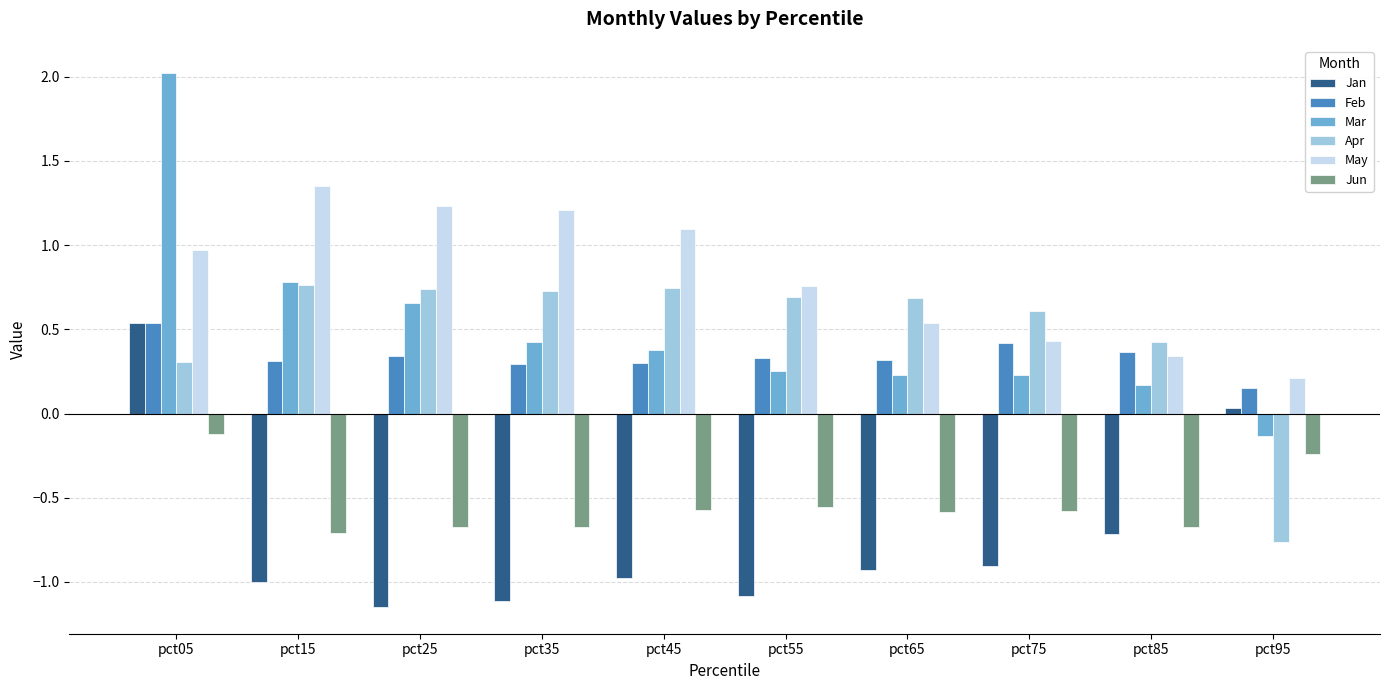

At which category is the sum across all series the highest?

pct05